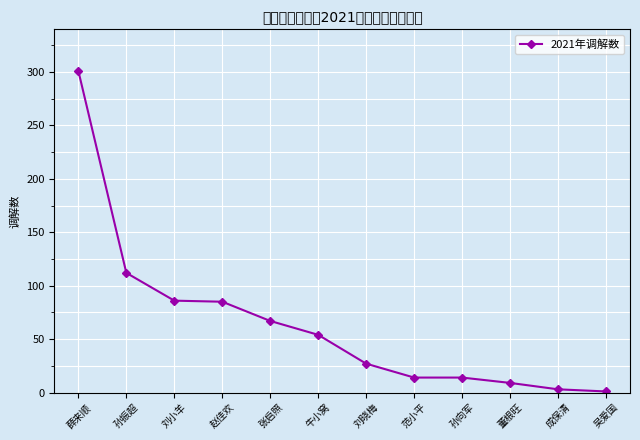

Where is the data nearest to the value 151?

孙振超